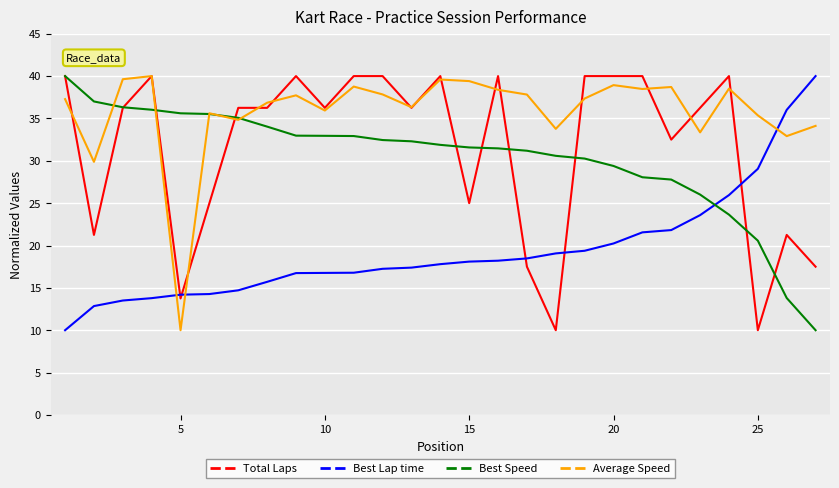

What is the lowest value of the Best Speed series?

10.0